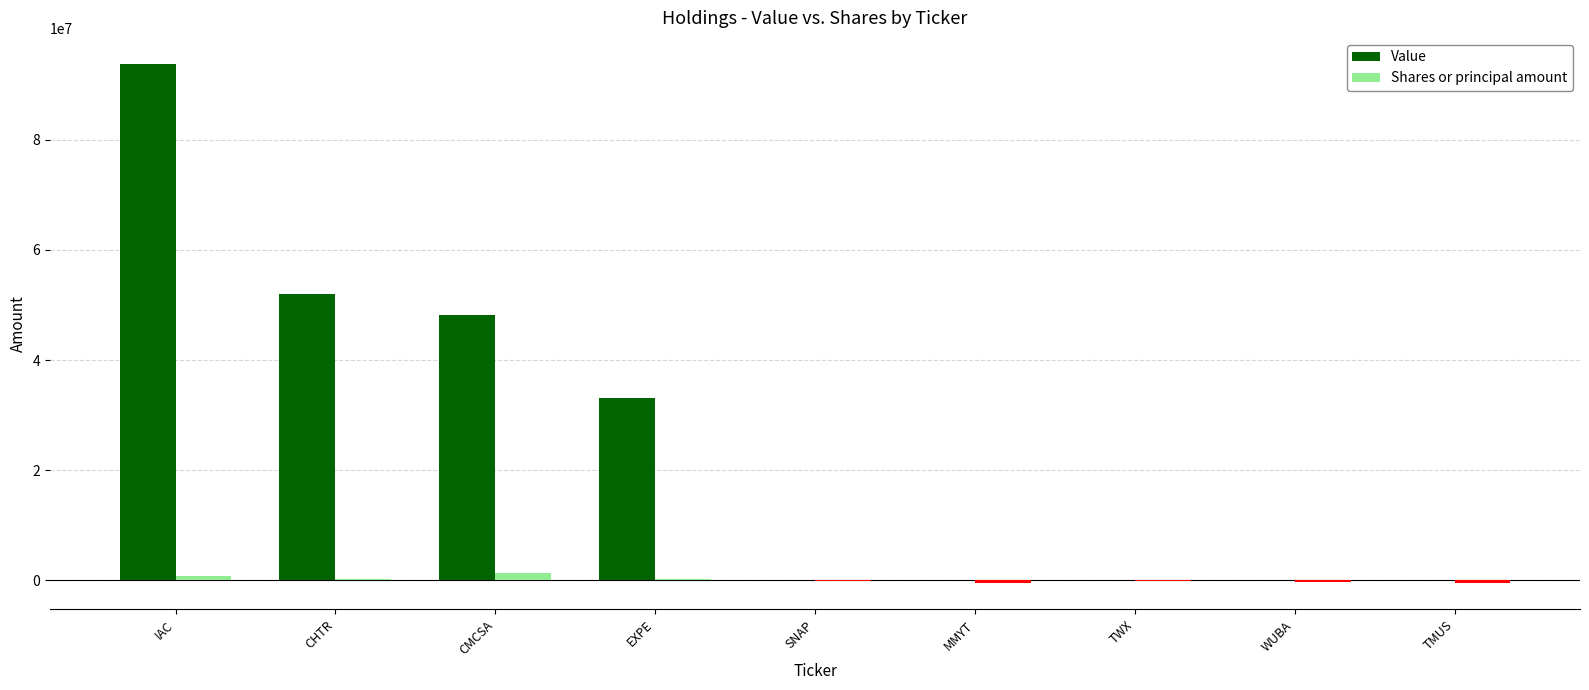

What is the highest value of the Value series?

93819000